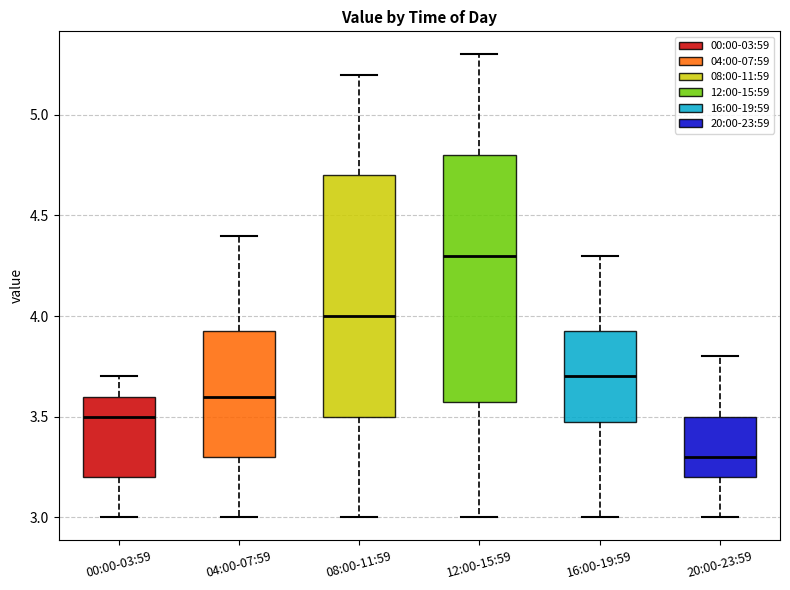

Where is the upper edge of the box for 16:00-19:59 on the y-axis? The values are not printed on the chart, so give them approximately, as read against the axis.

3.95